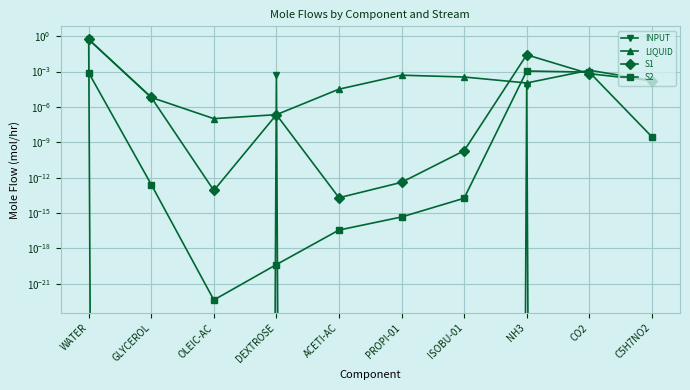

At C5H7NO2, list the series in order from smallest to largest.

INPUT, S2, LIQUID, S1